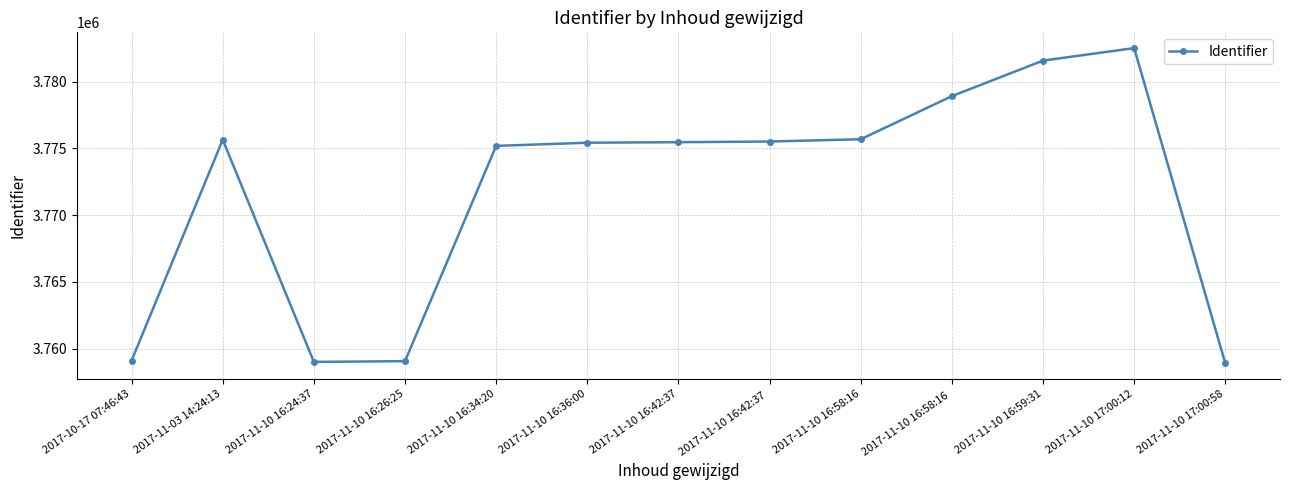

True or false: the data shows 3758901 at 2017-11-10 17:00:58.

True